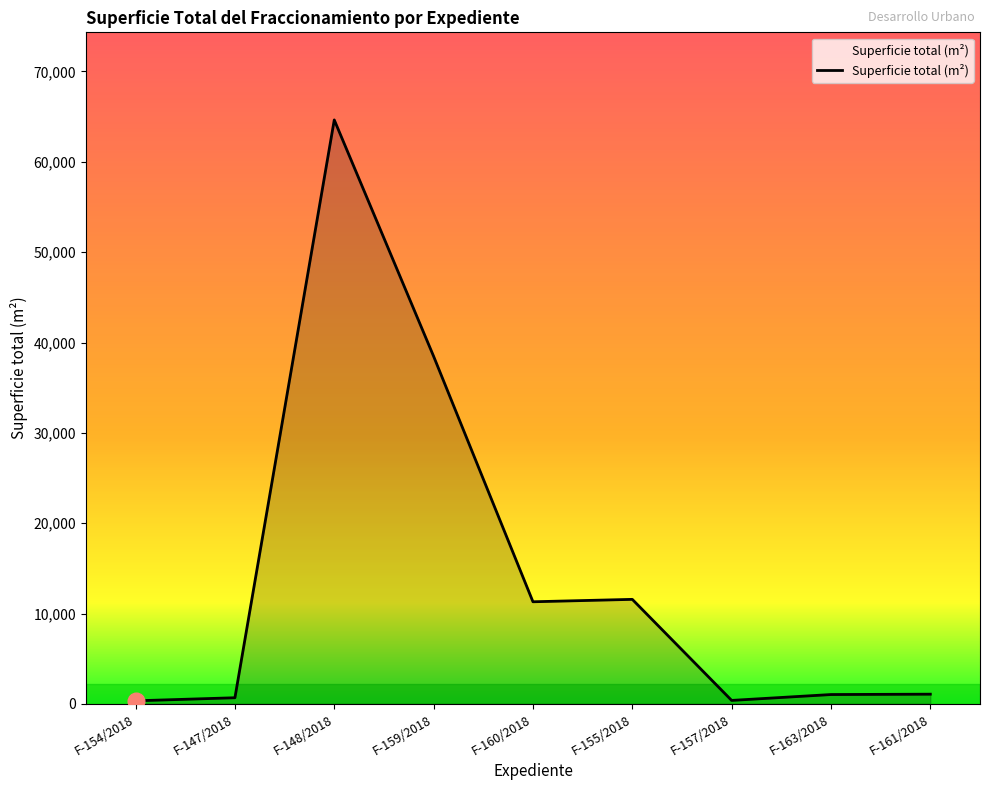

The chart shows a value of 99367.5 at F-148/2018. True or false?

False